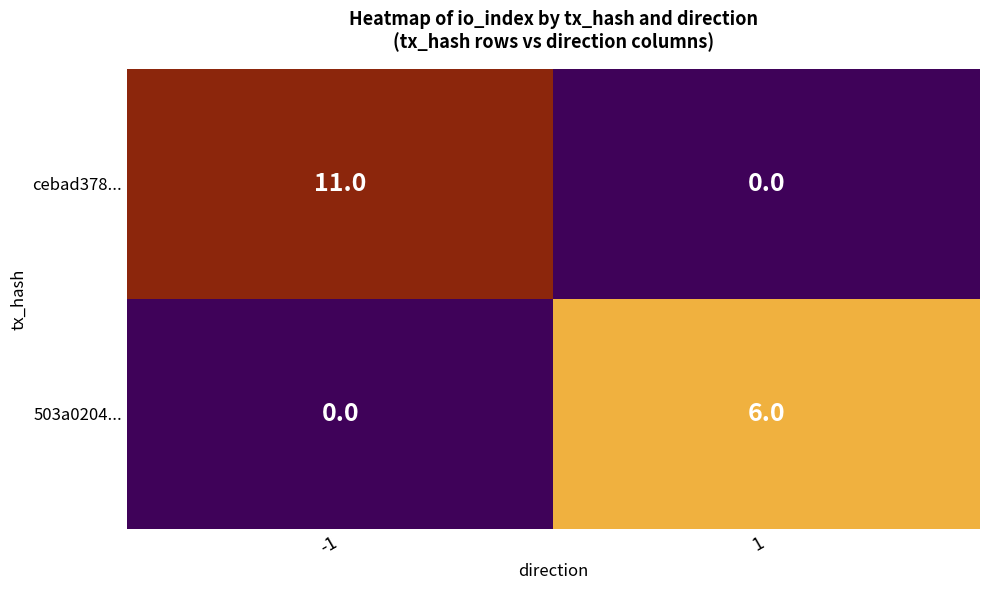

Rank the categories by cebad378... value from lowest to highest.

1, -1